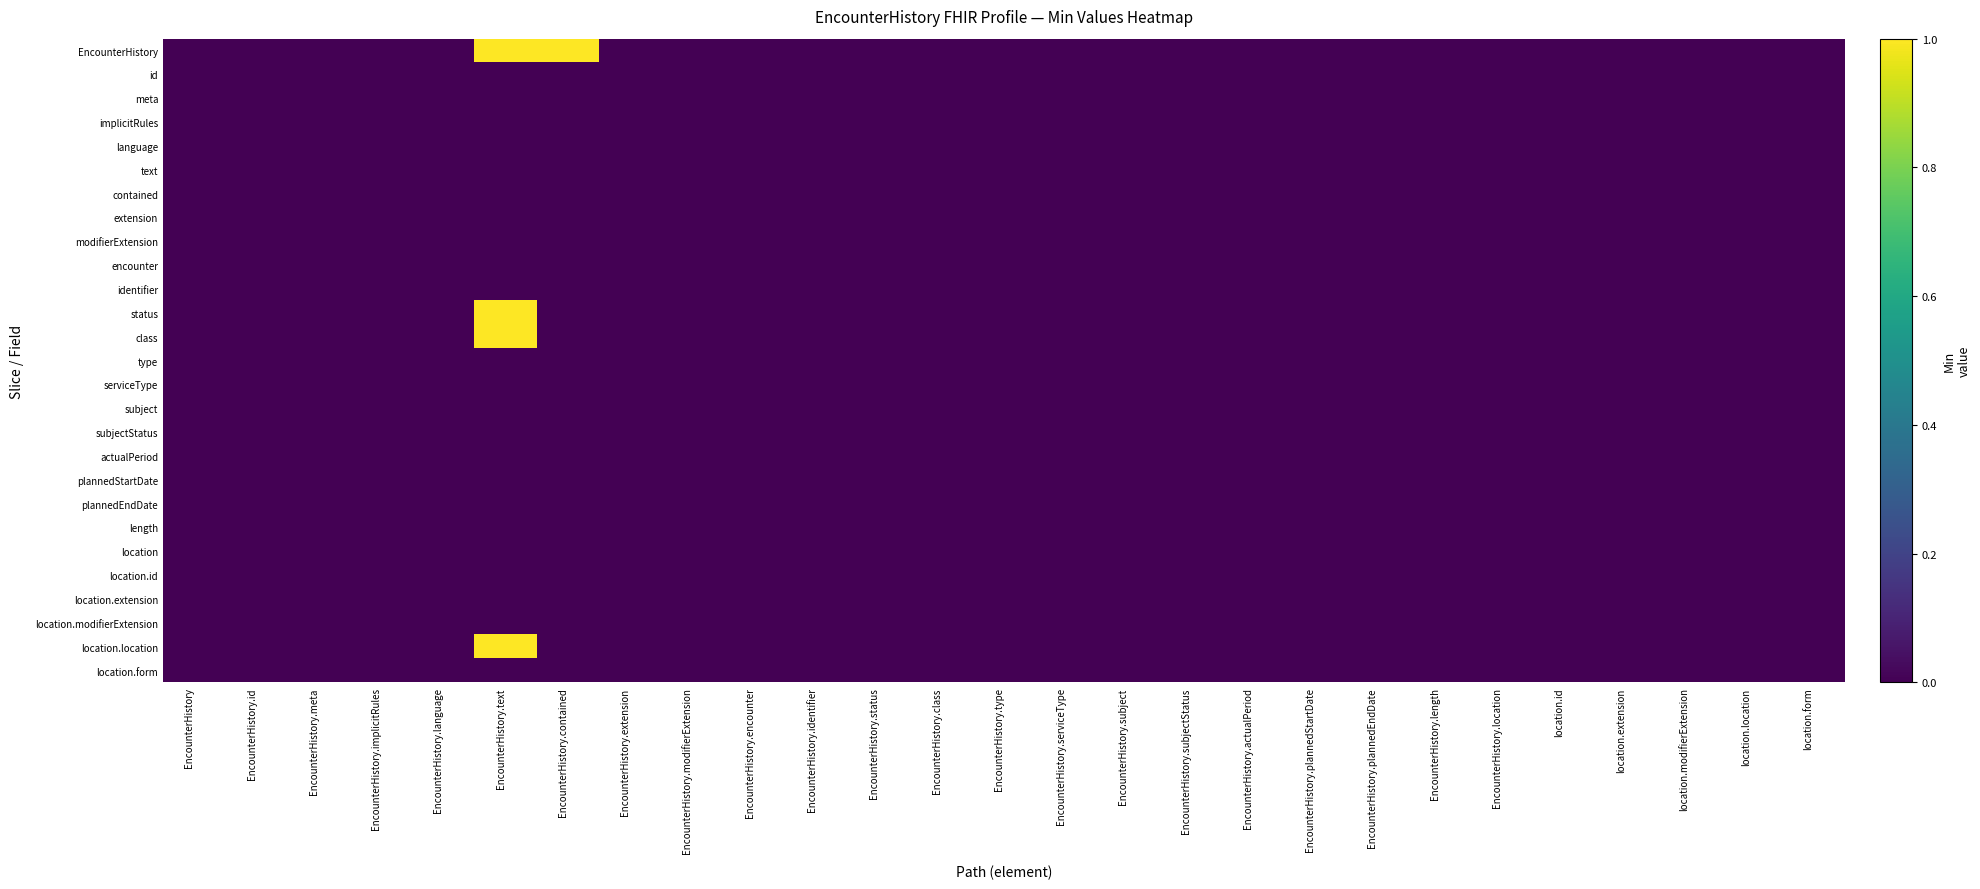

Rank the series at EncounterHistory.extension from lowest to highest value.

EncounterHistory, id, meta, implicitRules, language, text, contained, extension, modifierExtension, encounter, identifier, status, class, type, serviceType, subject, subjectStatus, actualPeriod, plannedStartDate, plannedEndDate, length, location, location.id, location.extension, location.modifierExtension, location.location, location.form